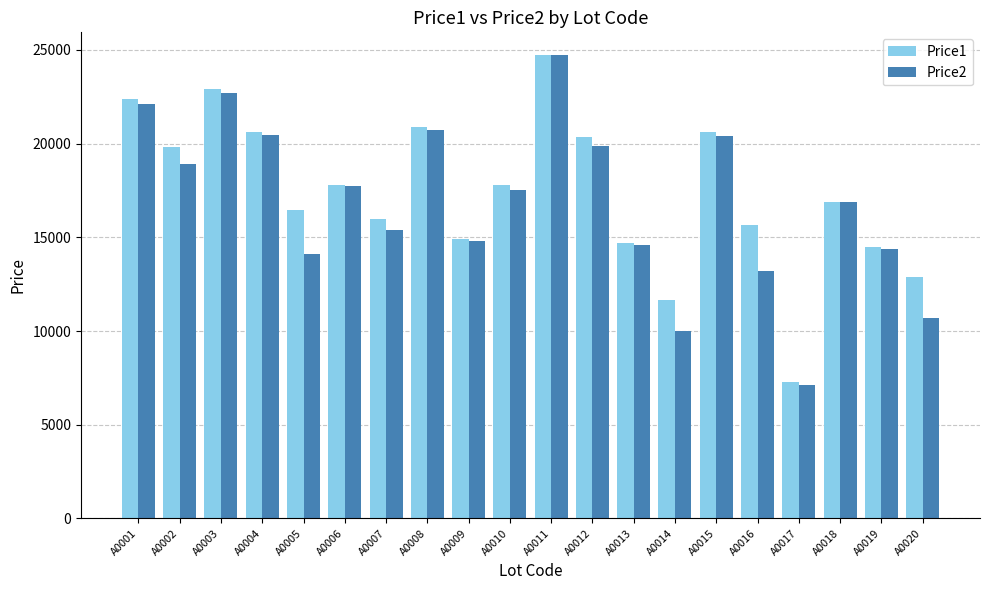

What is the value of the Price1 bar at the 9th from the left?

14899